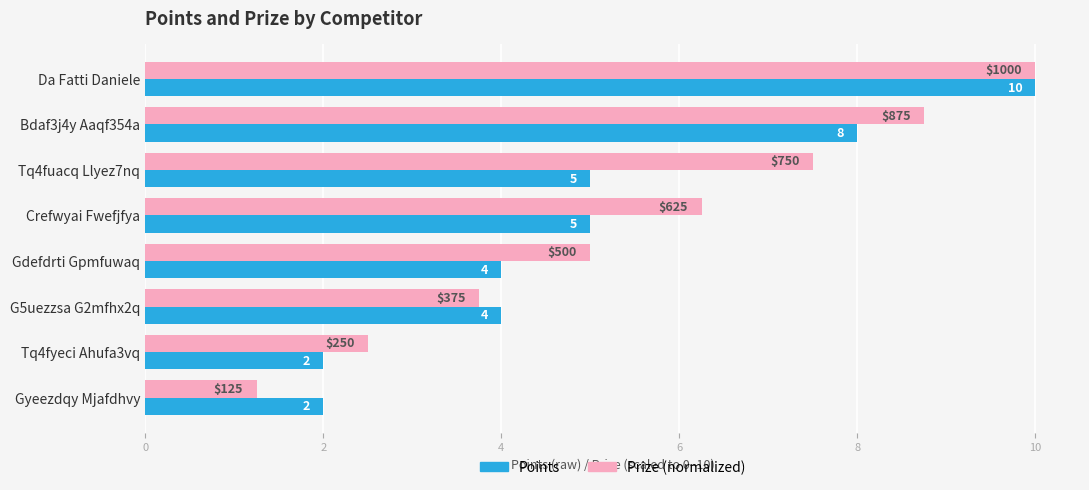

At how many categories does at least one series exceed 3?

6